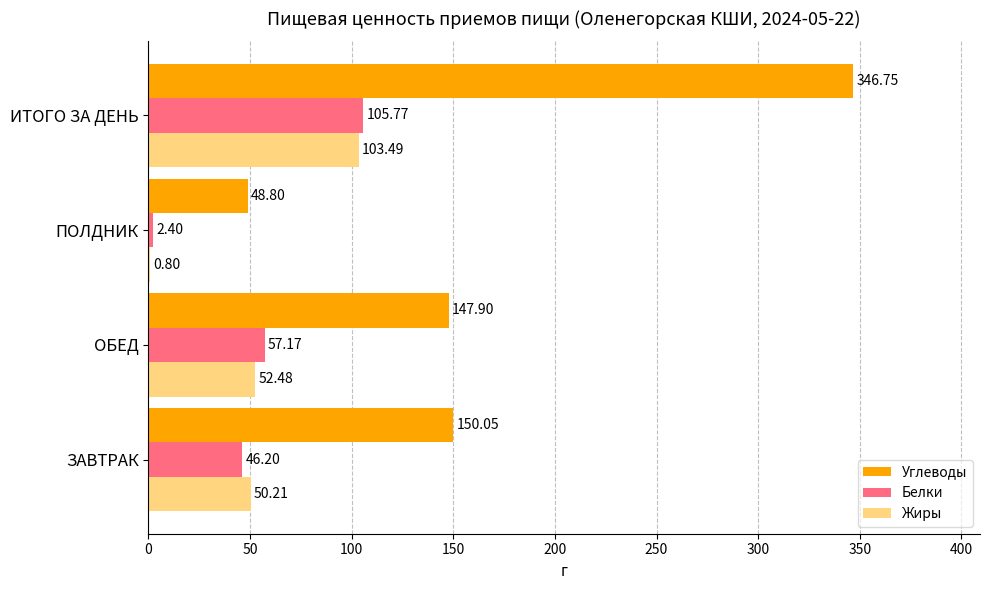

What is the sum of the Белки values at ИТОГО ЗА ДЕНЬ and ЗАВТРАК?

152.0